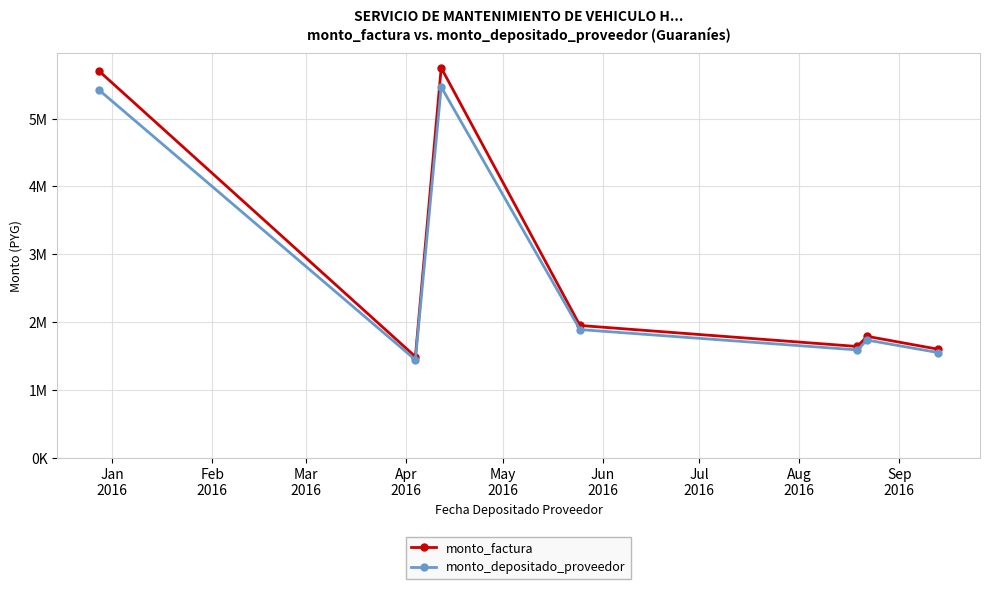

What are all the series names shown in the legend?

monto_factura, monto_depositado_proveedor